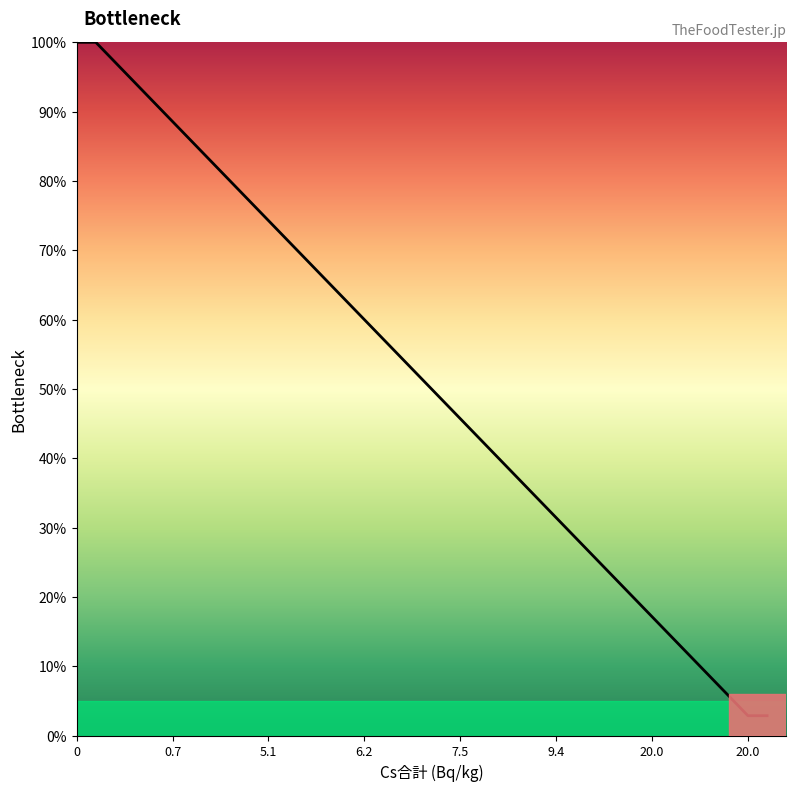

What is the difference between the maximum and minimum values?

97.1